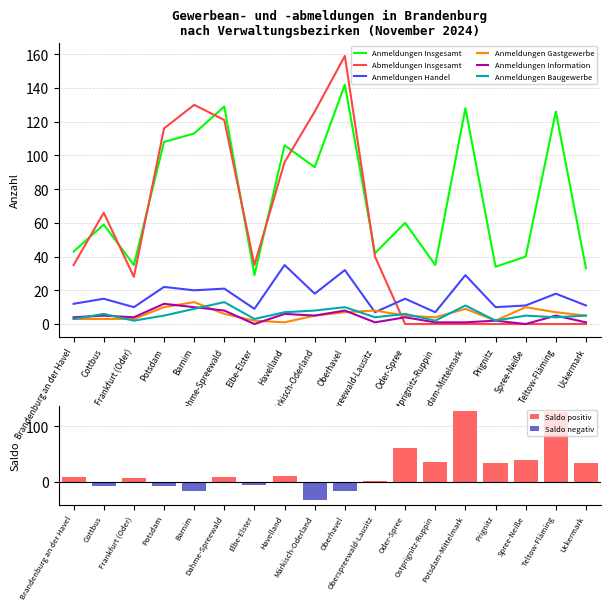

What position from the left is Prignitz?

15